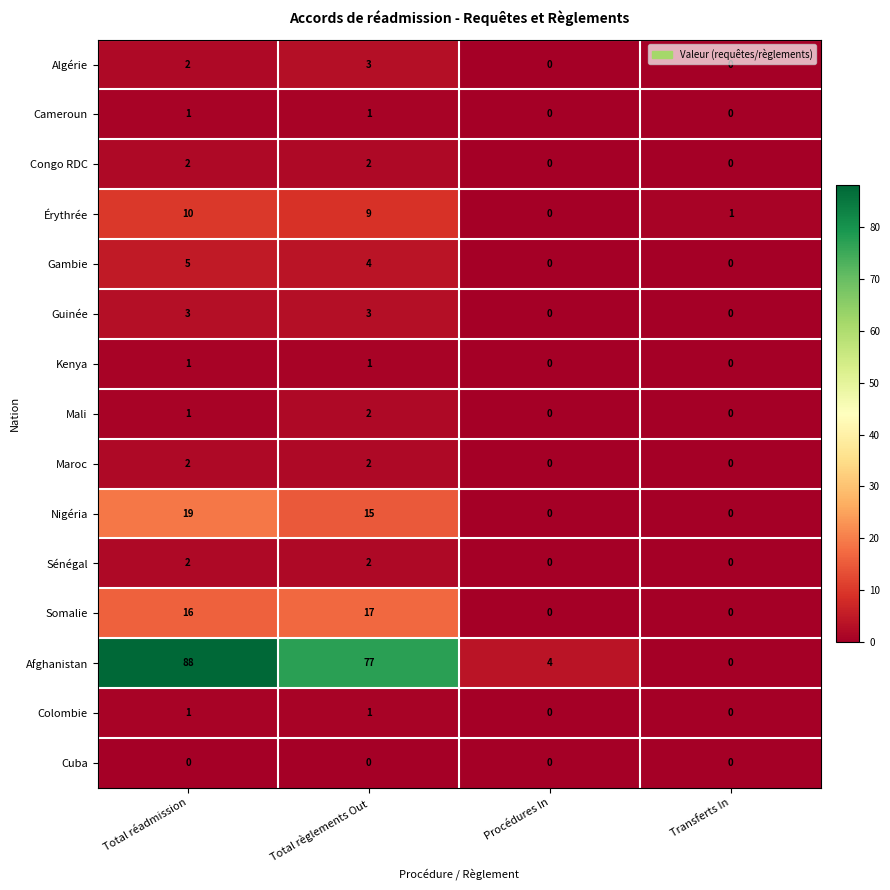

What is the difference between the second highest and minimum values in the Gambie series?

4